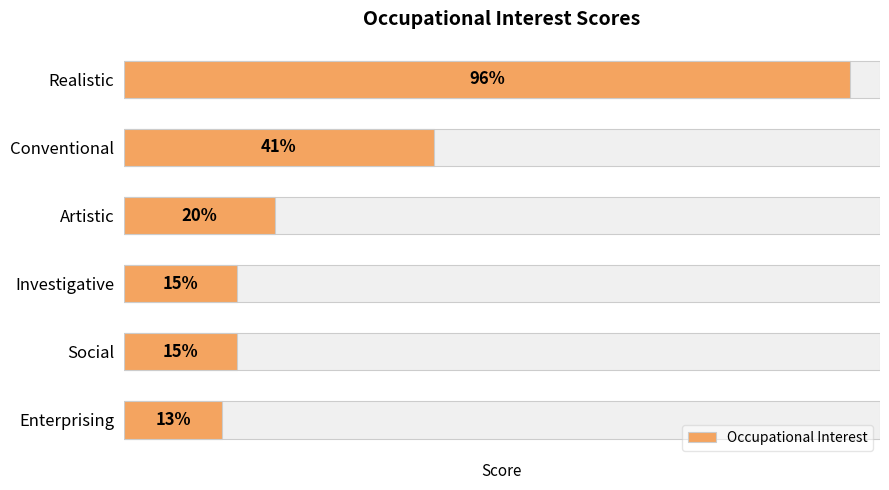

List the labels in order of value, smallest first.

Enterprising, Investigative, Social, Artistic, Conventional, Realistic